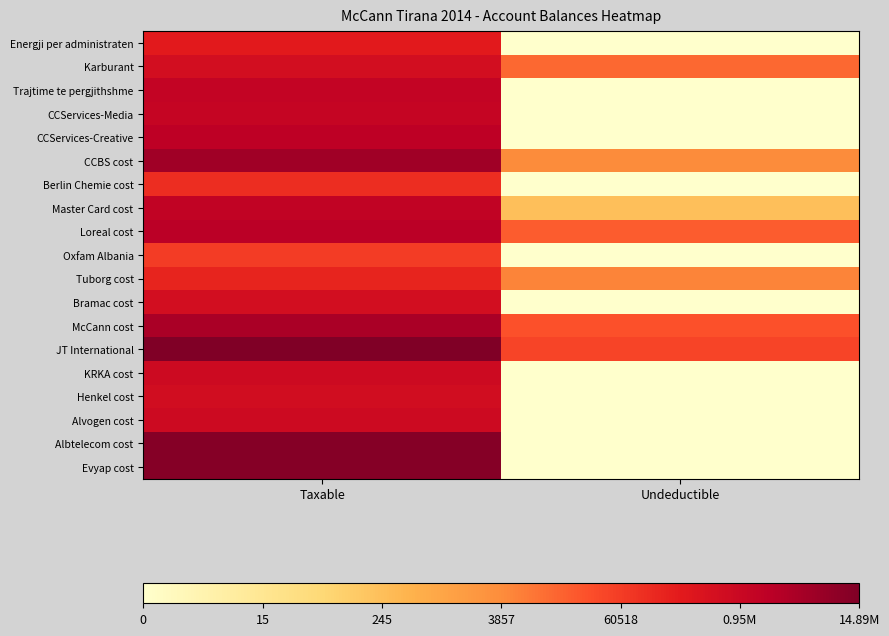

Reading left to right, transcribe all the data shown in this chart.

Energji per administraten: Taxable=12.4	Undeductible=0.0
Karburant: Taxable=13.3	Undeductible=9.5
Trajtime te pergjithshme: Taxable=14.1	Undeductible=0.0
CCServices-Media: Taxable=14.0	Undeductible=0.0
CCServices-Creative: Taxable=14.4	Undeductible=0.0
CCBS cost: Taxable=15.4	Undeductible=8.3
Berlin Chemie cost: Taxable=11.6	Undeductible=0.0
Master Card cost: Taxable=14.2	Undeductible=5.5
Loreal cost: Taxable=14.5	Undeductible=9.8
Oxfam Albania: Taxable=11.0	Undeductible=0.0
Tuborg cost: Taxable=12.0	Undeductible=8.5
Bramac cost: Taxable=13.2	Undeductible=0.0
McCann cost: Taxable=15.1	Undeductible=10.2
JT International: Taxable=16.5	Undeductible=10.7
KRKA cost: Taxable=13.6	Undeductible=0.0
Henkel cost: Taxable=13.4	Undeductible=0.0
Alvogen cost: Taxable=13.6	Undeductible=0.0
Albtelecom cost: Taxable=16.3	Undeductible=0.0
Evyap cost: Taxable=16.3	Undeductible=0.0